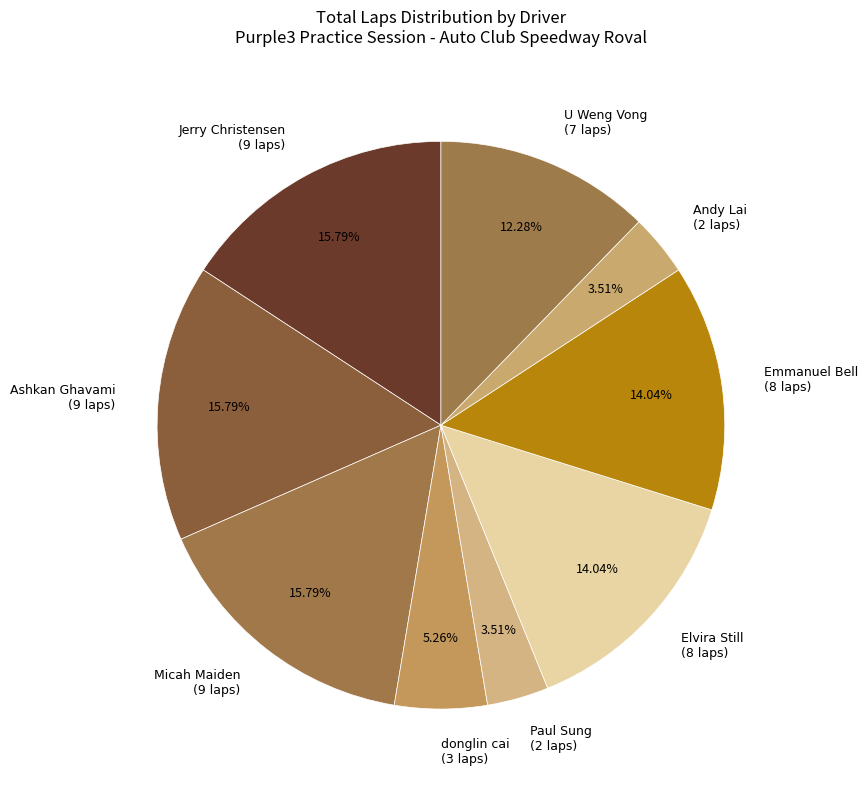

Combined, do Paul Sung (2 laps) and donglin cai (3 laps) account for over 50%?

No